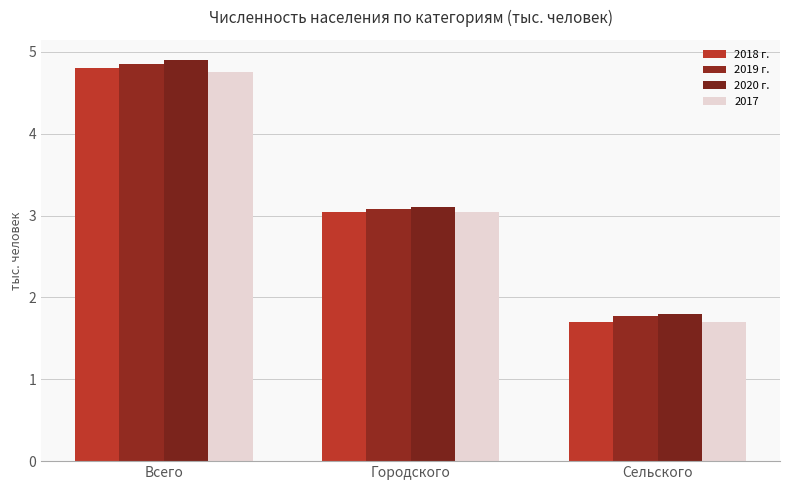

How many groups of bars are there?

3